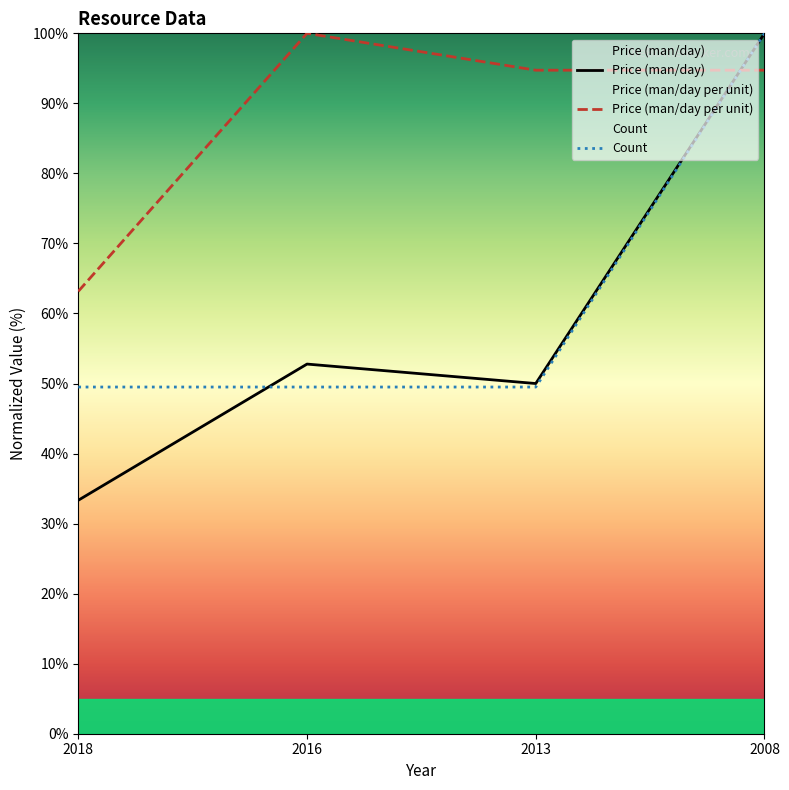

What is the smallest value displayed?

33.3